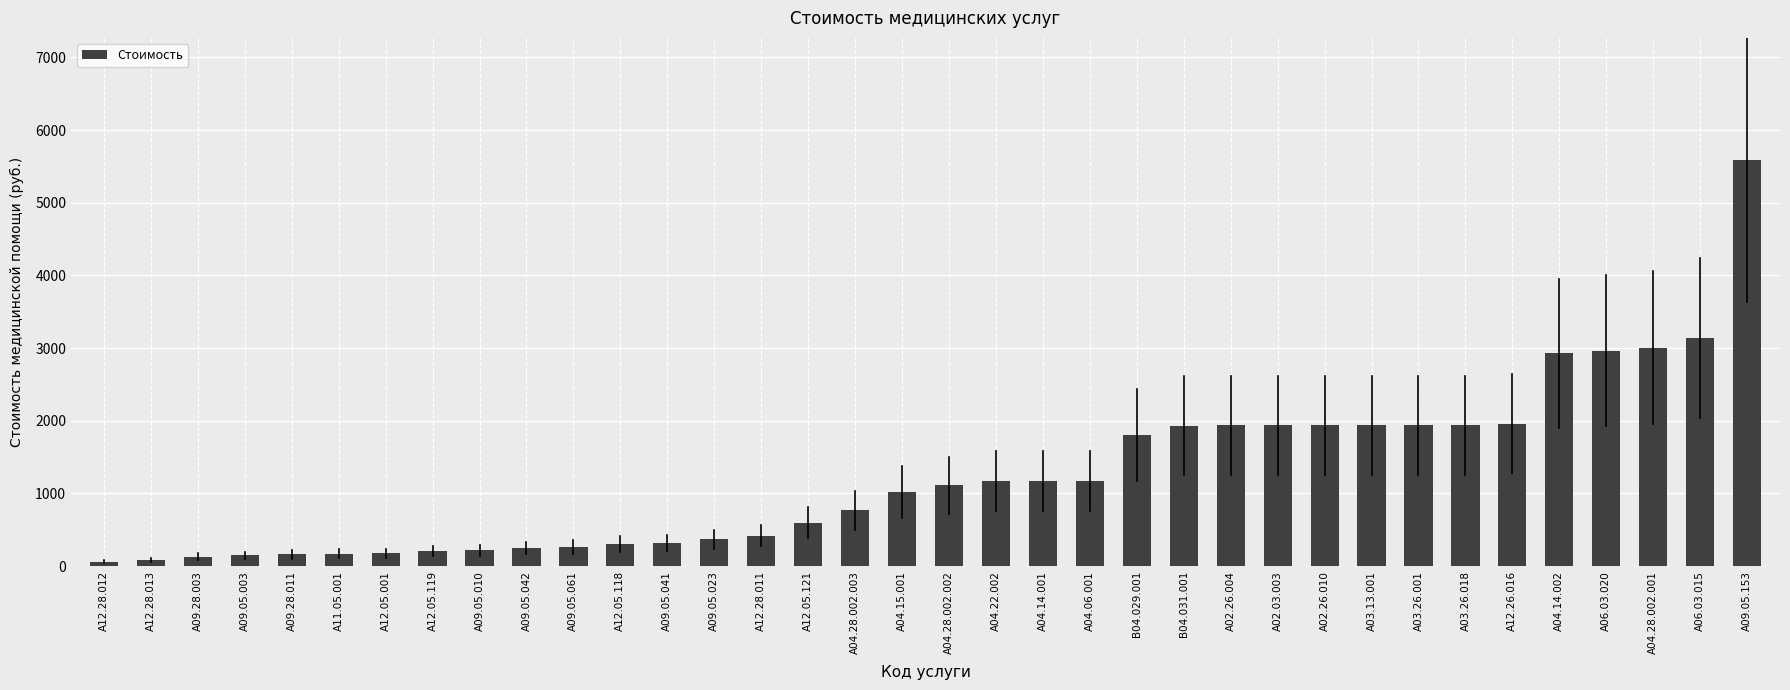

What is the maximum value shown in the chart?

5591